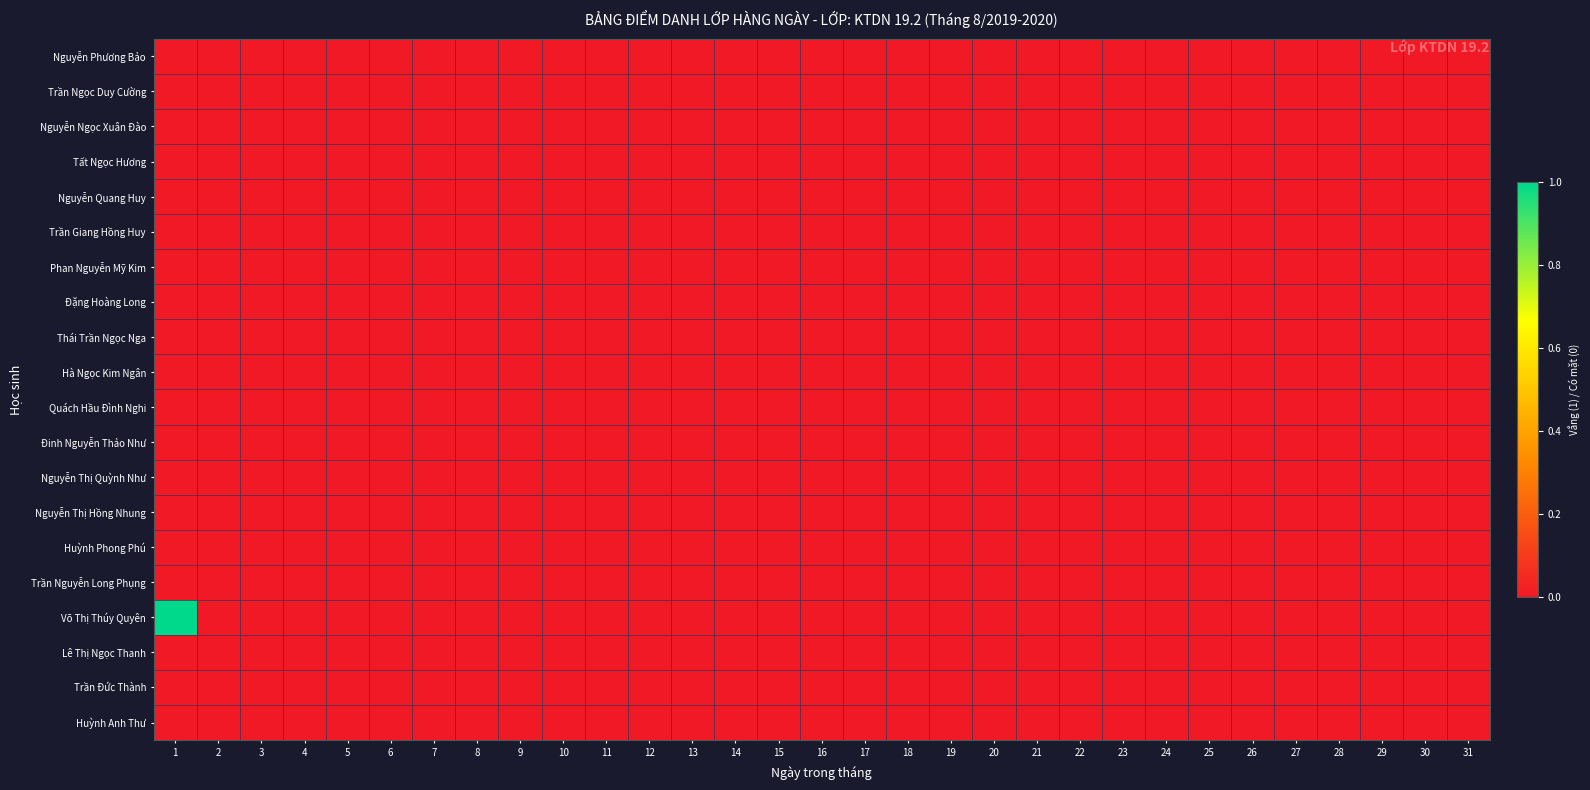

Between 17 and 19, which series saw the biggest shift?

Nguyễn Phương Bảo